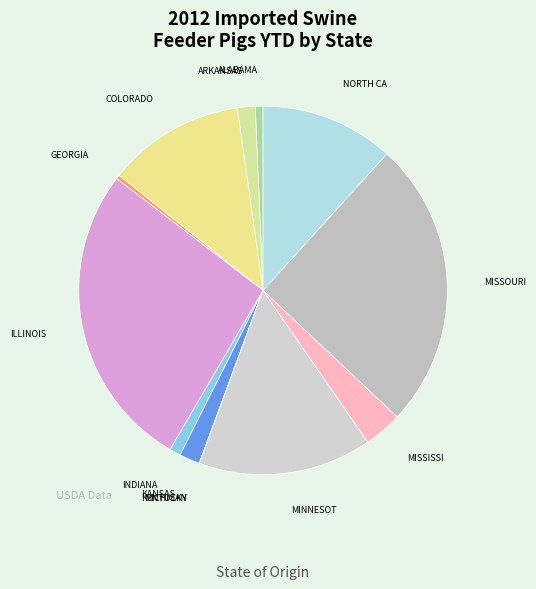

How many segments does this pie chart have?

13